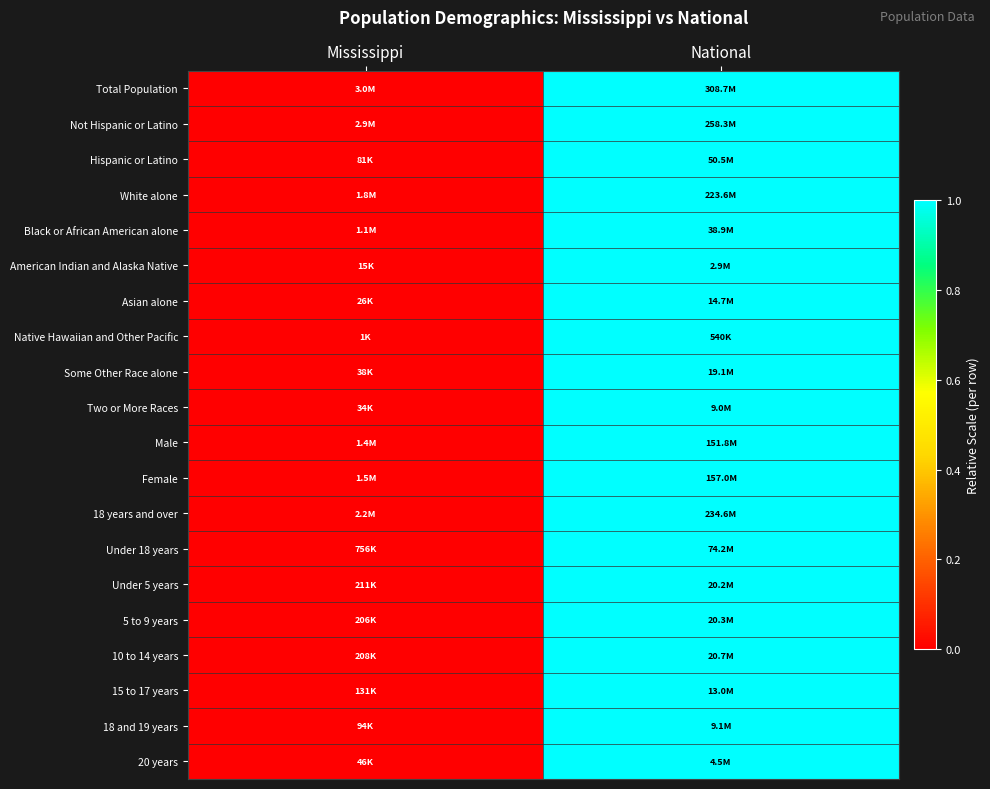

How many distinct data groups are displayed?

20